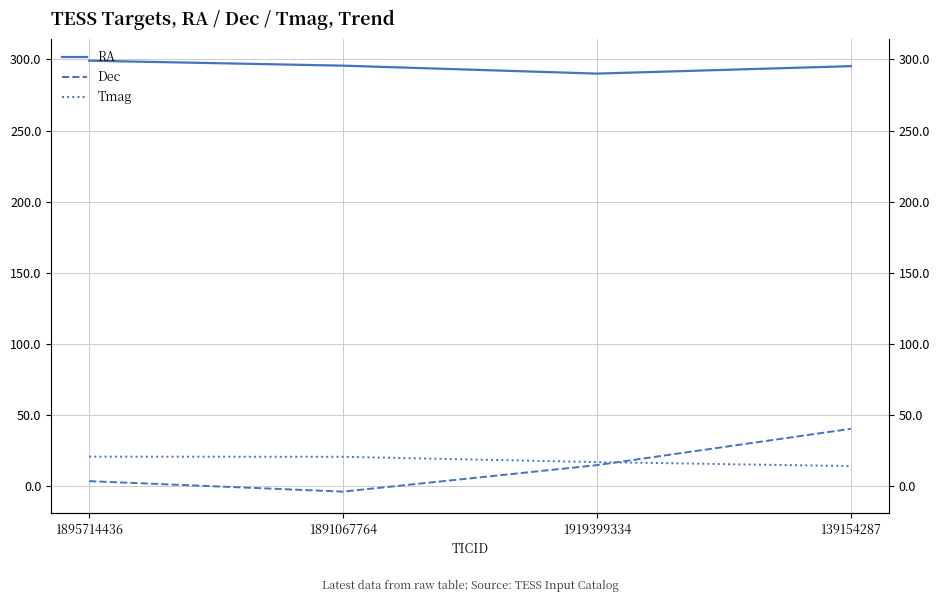

What is the greatest value displayed?

299.2